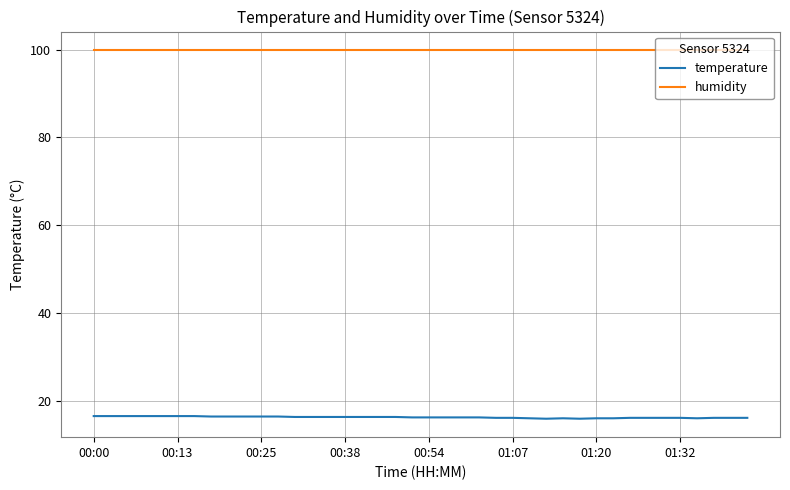

Which series has the largest range (max minus min)?

temperature